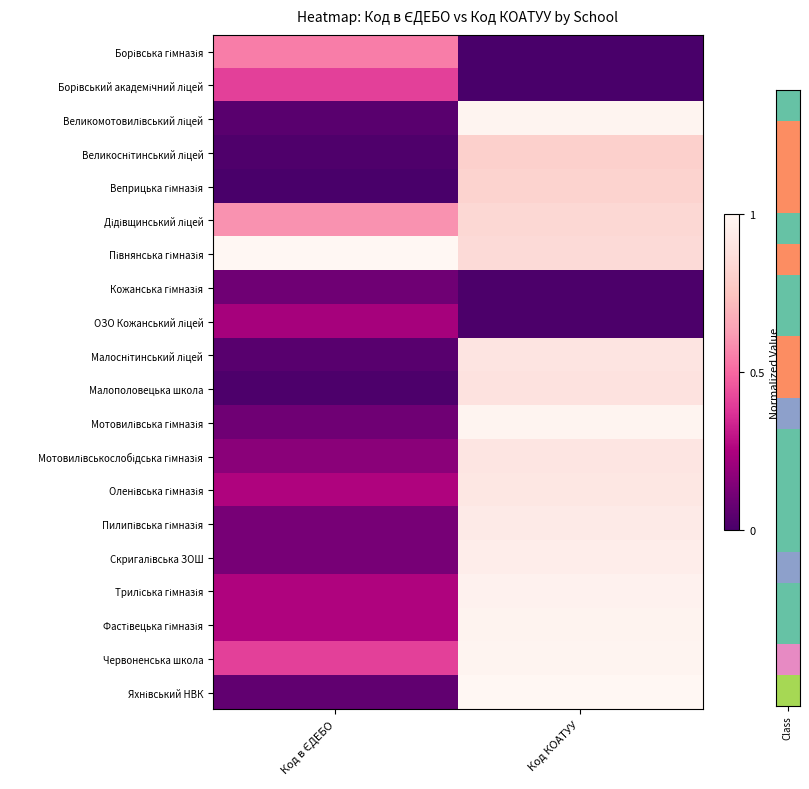

Which series has the widest spread of values?

Великомотовилівський ліцей